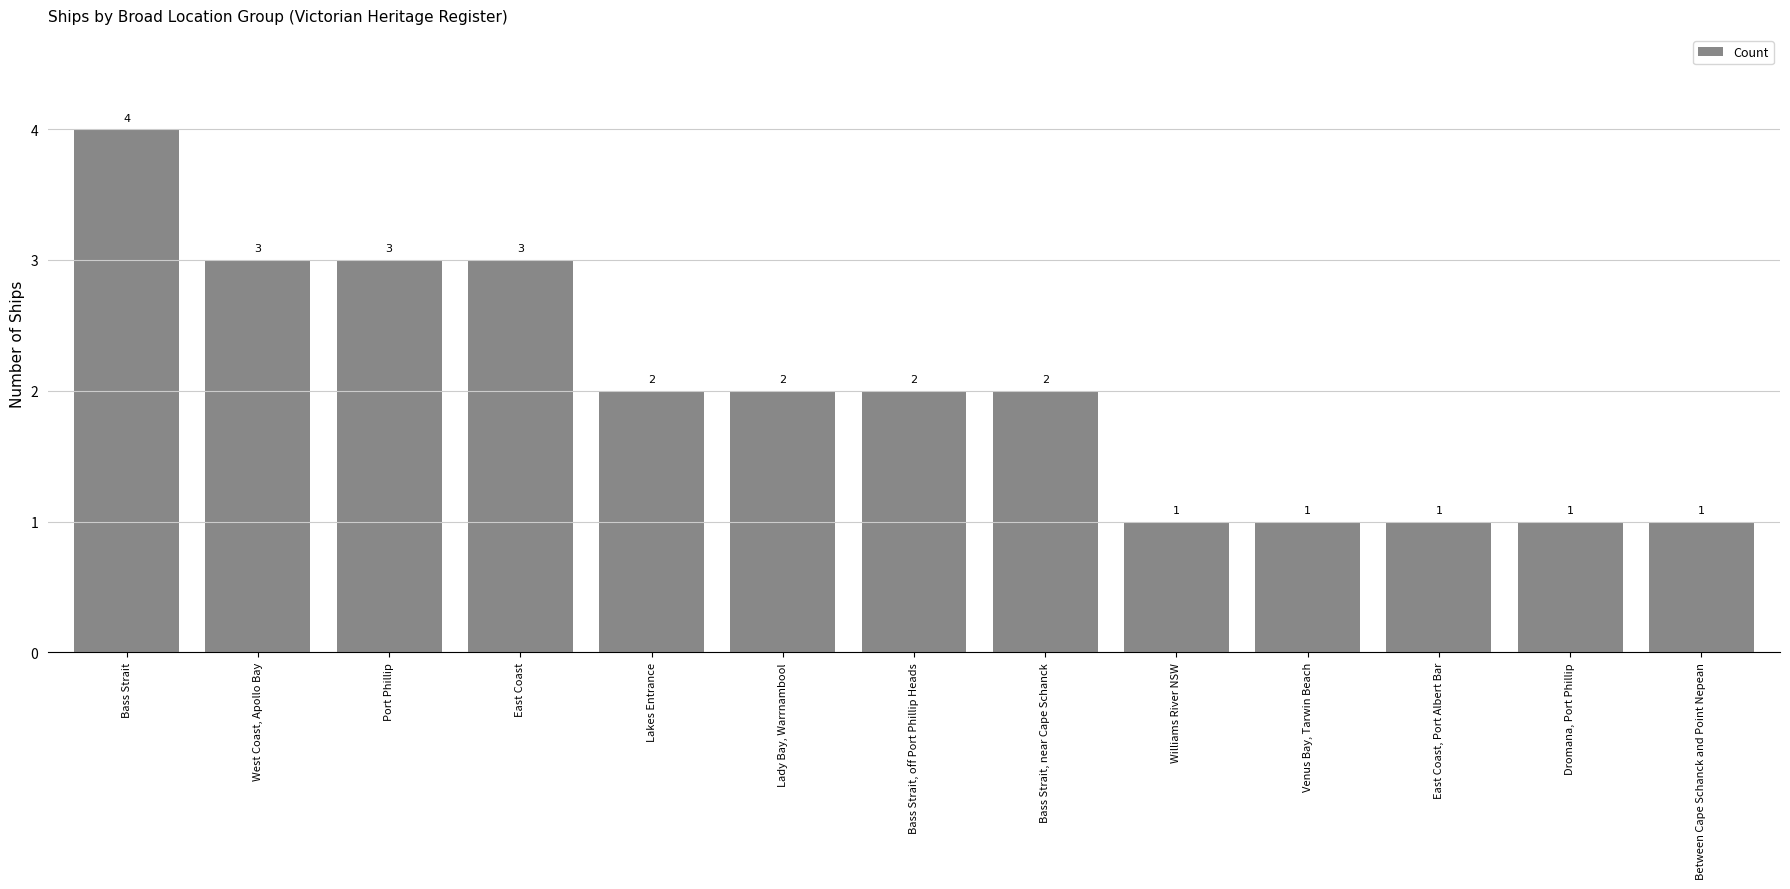

What is the label of the 1st bar from the right?

Between Cape Schanck and Point Nepean